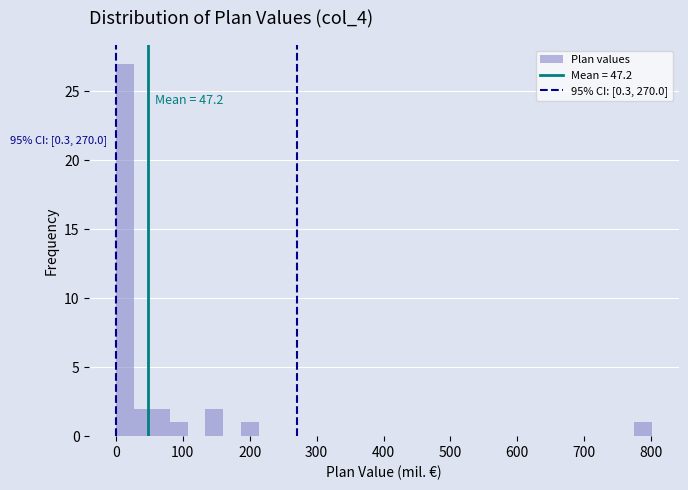

Read against the x-axis, roughly where is the centre of the tallest bar?

10